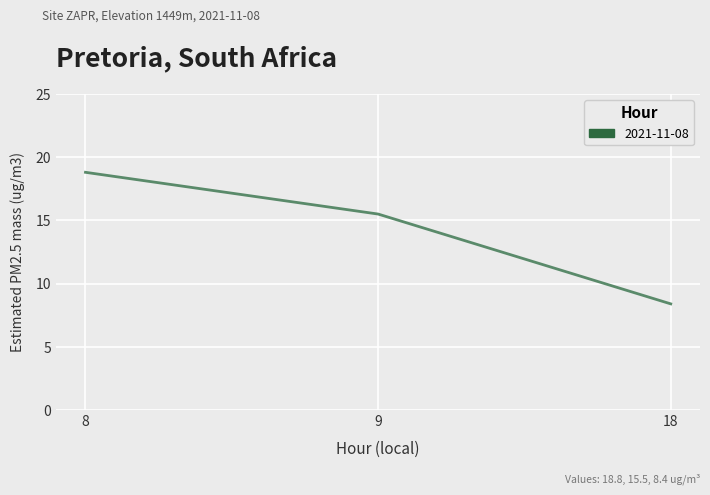

The value at 9 is 15.5. True or false?

True